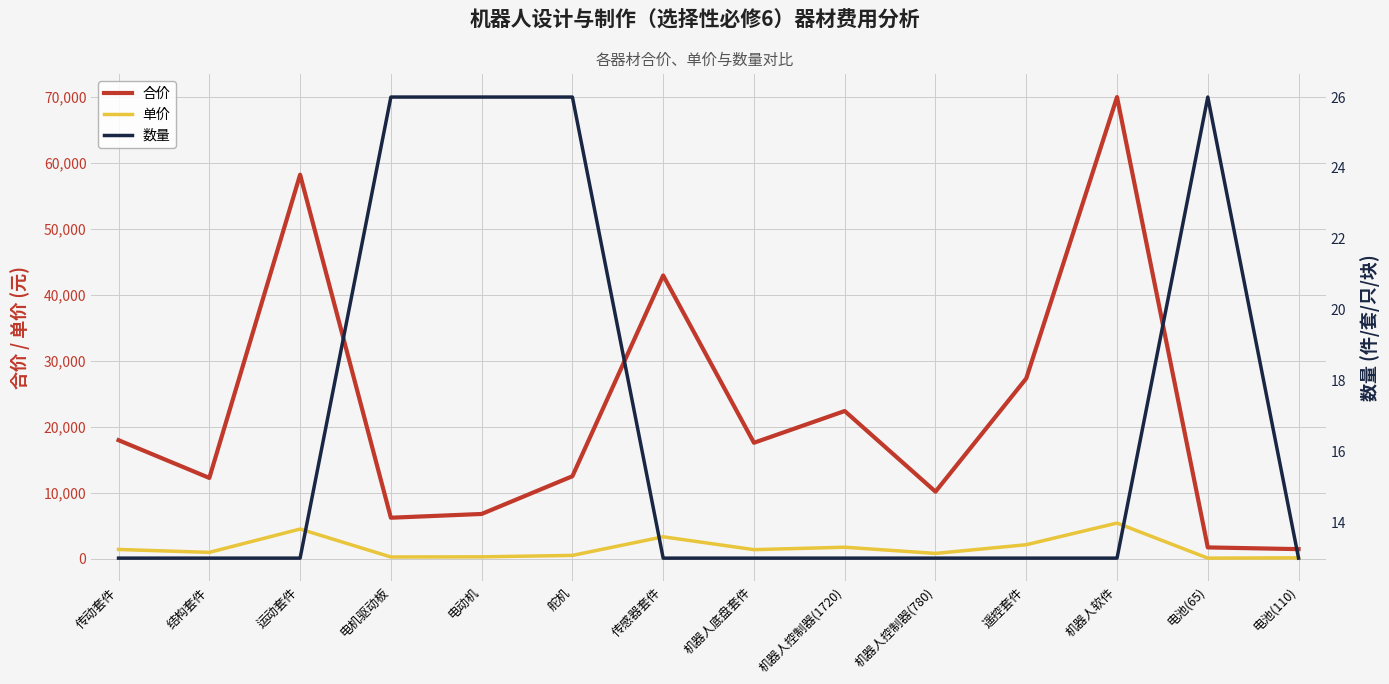

Is it true that 单价 equals 1900 at 机器人软件?

False